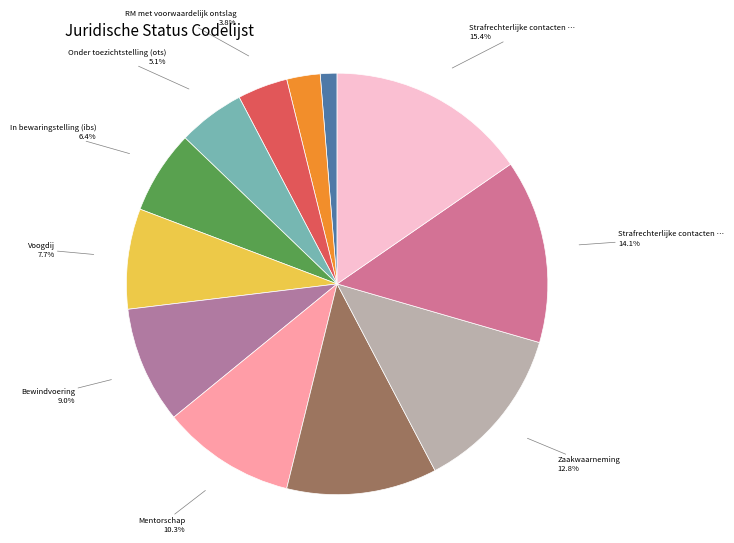

How many segments does this pie chart have?

12